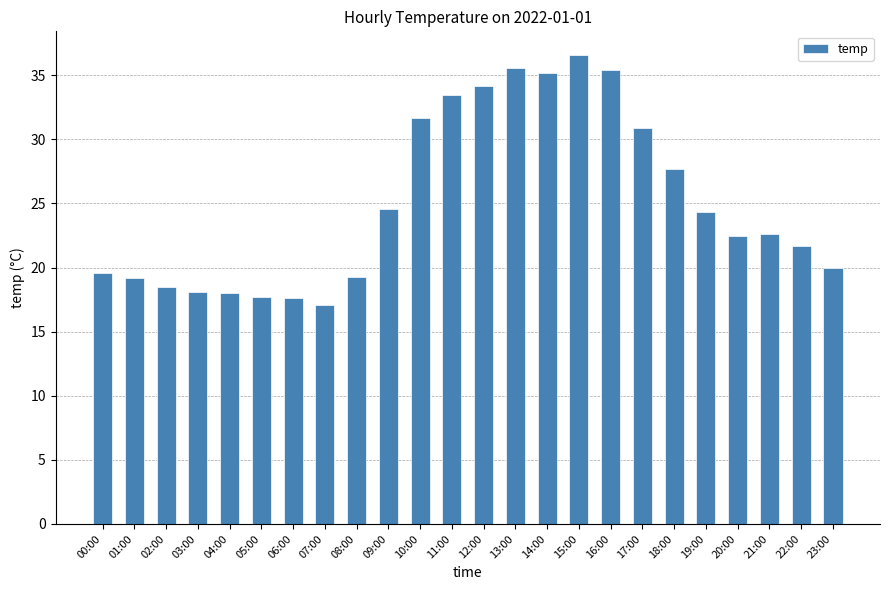

Is it true that the value at 13:00 is 35.6?

True